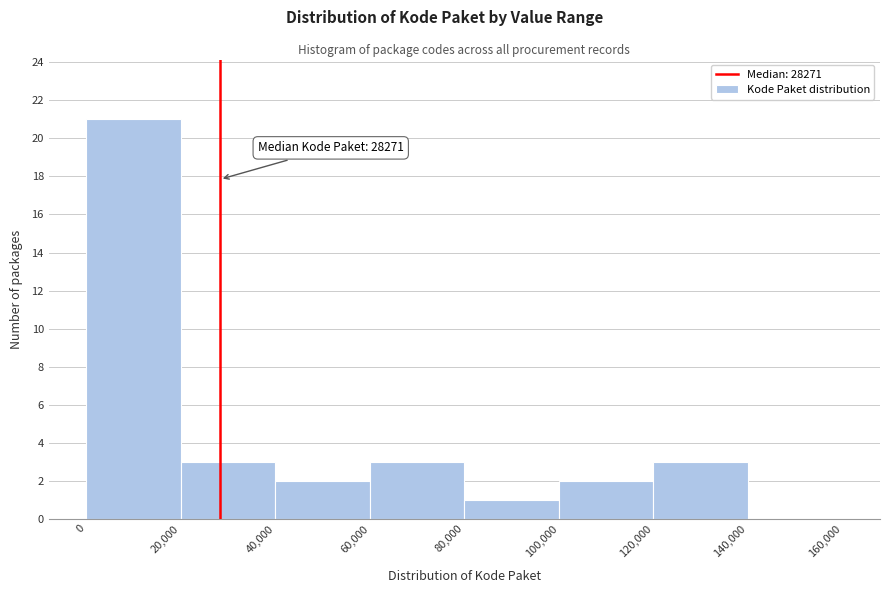

Over which range of the x-axis is the bar tallest?

0 to 20,000